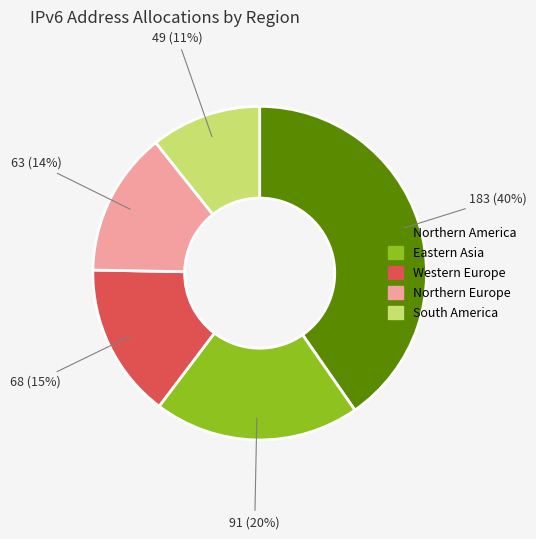

Is South America the majority of the pie?

No